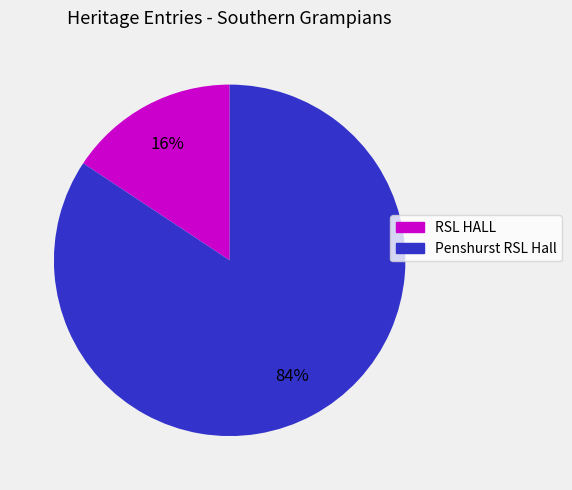

Rank the categories by value from highest to lowest.

Penshurst RSL Hall, RSL HALL